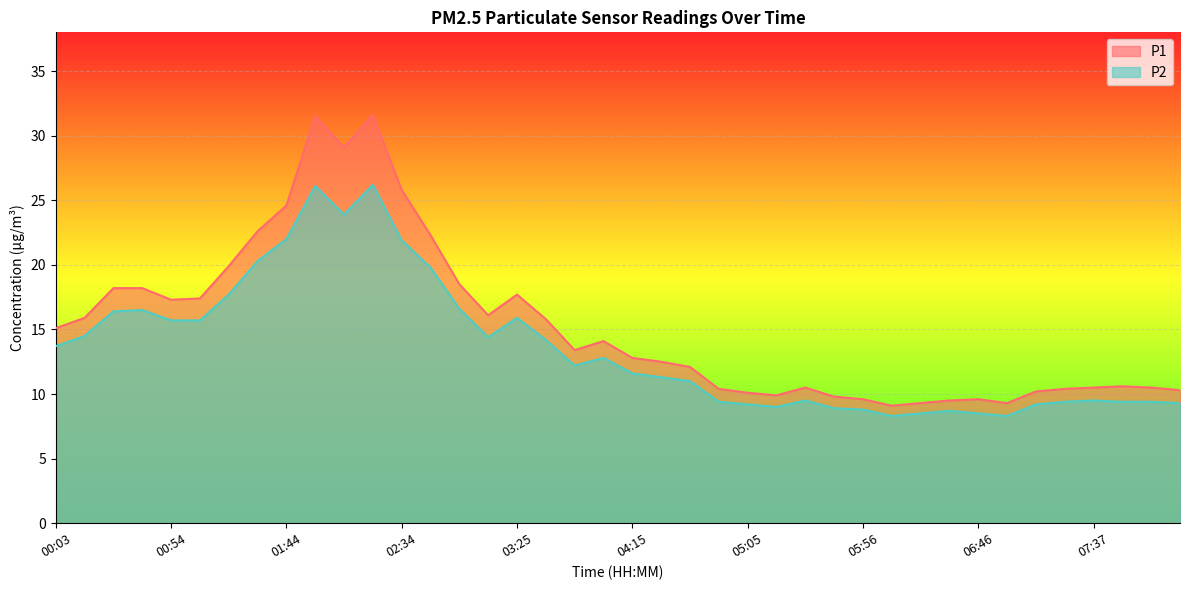

The P1 series shows 18.2 at 00:41. True or false?

True